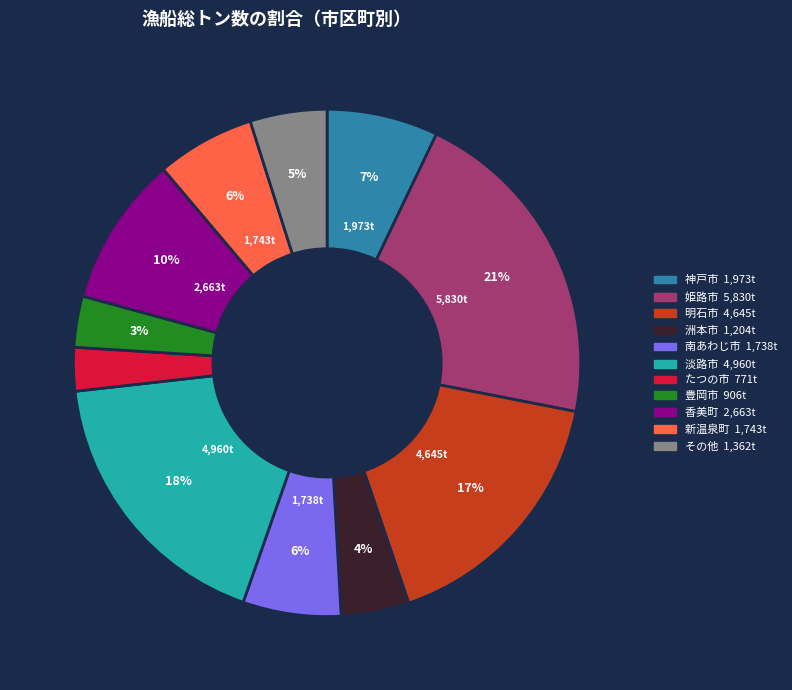

Is there a majority slice in this chart?

No